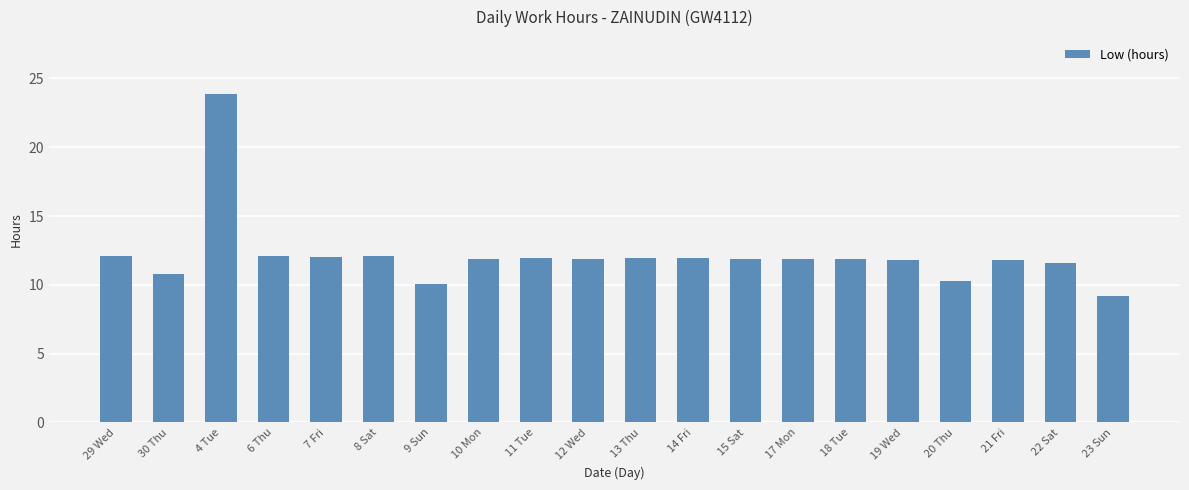

How many series are shown in this chart?

1